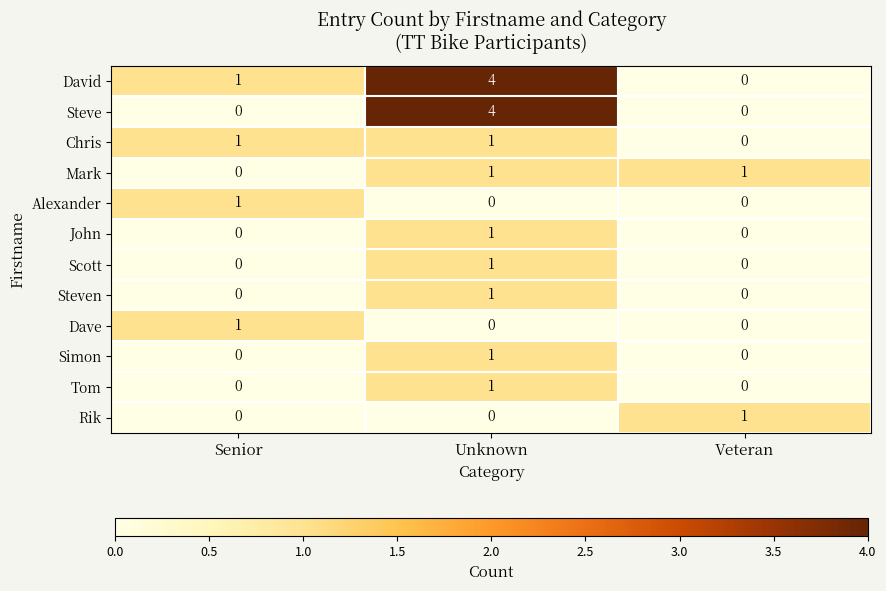

What is the sum of the David values at Unknown and Senior?

5